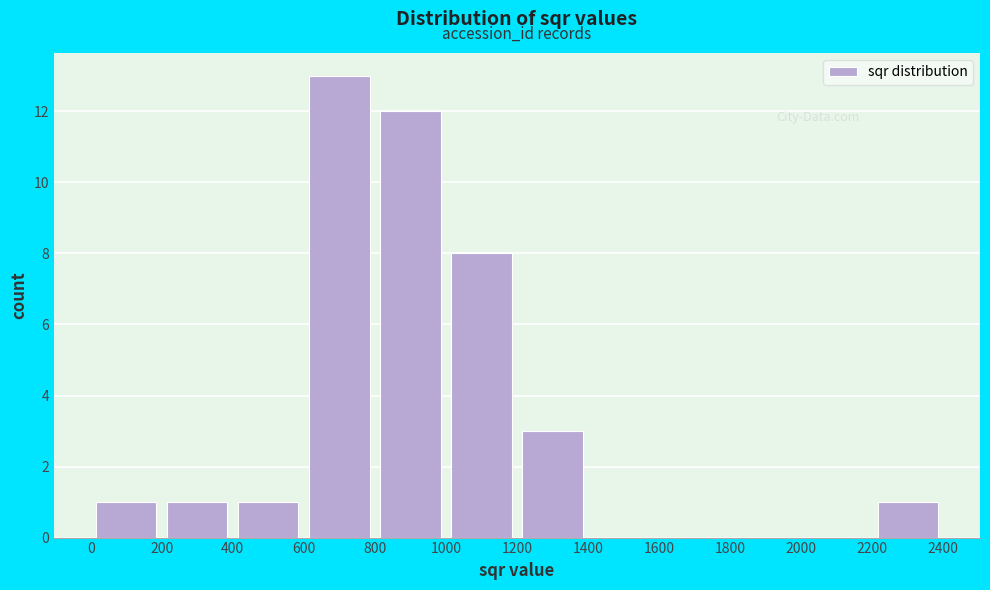

Reading left to right, list every bar in this chart as the range it spans on the x-axis followed by its height. The values are not printed on the chart, so give them approximately, as read against the axis.

0 to 200: 1
200 to 400: 1
400 to 600: 1
600 to 800: 13
800 to 1000: 12
1000 to 1200: 8
1200 to 1400: 3
1400 to 1600: 0
1600 to 1800: 0
1800 to 2000: 0
2000 to 2200: 0
2200 to 2400: 1